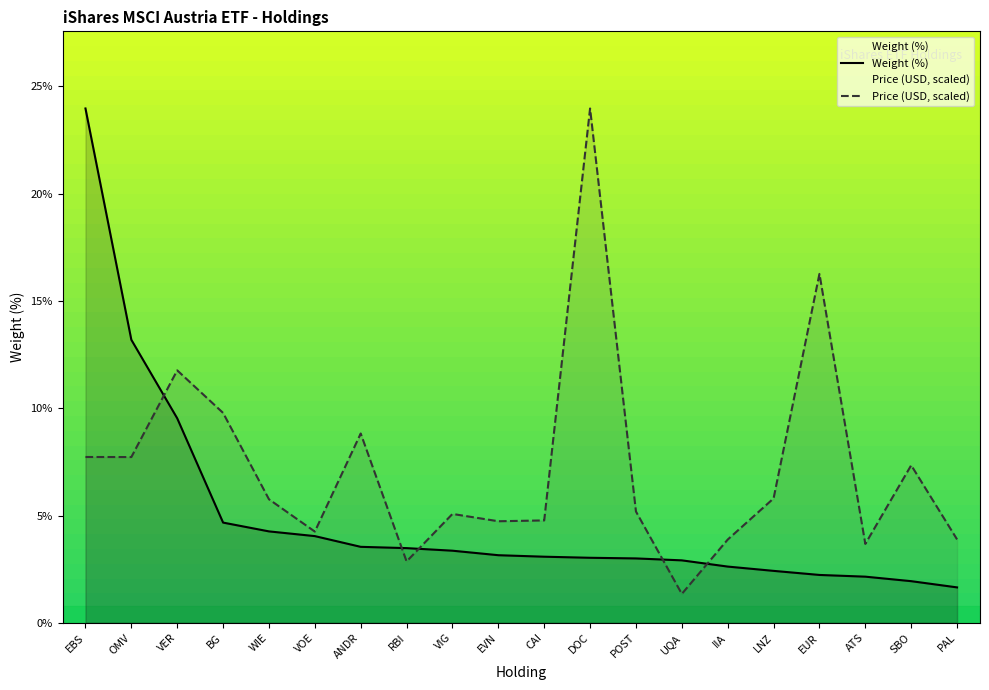

Where is the first local maximum for Price?

VER